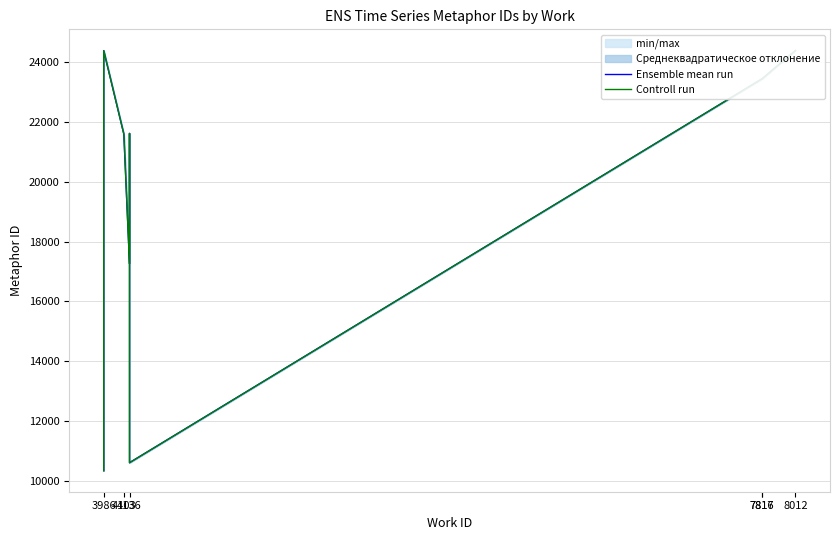

True or false: Controll run has a value of 23425 at 8.

True